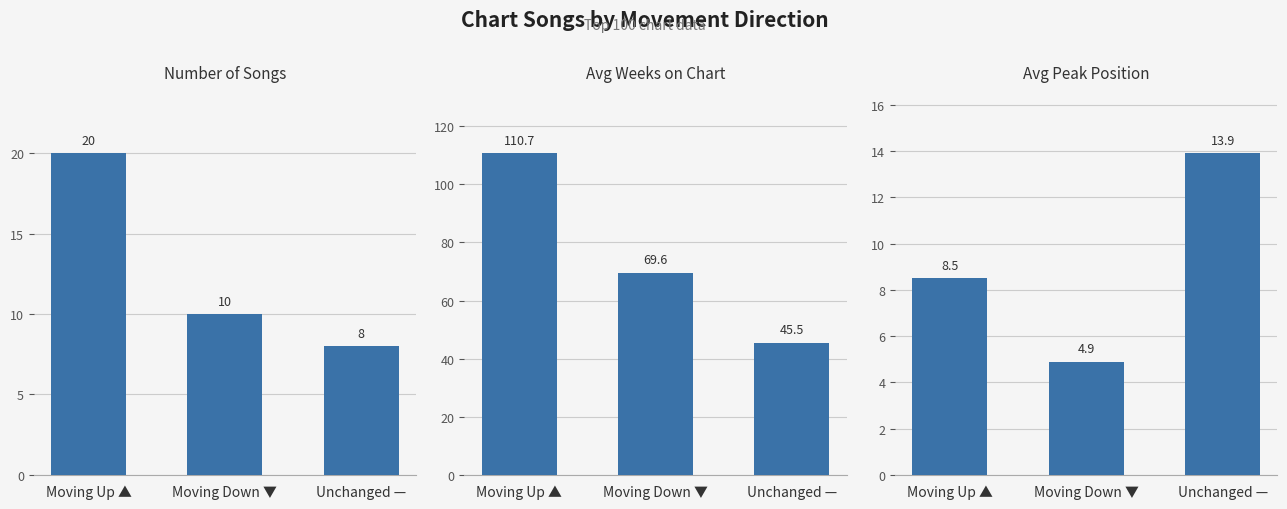

What position from the left is Moving Down ▼?

2